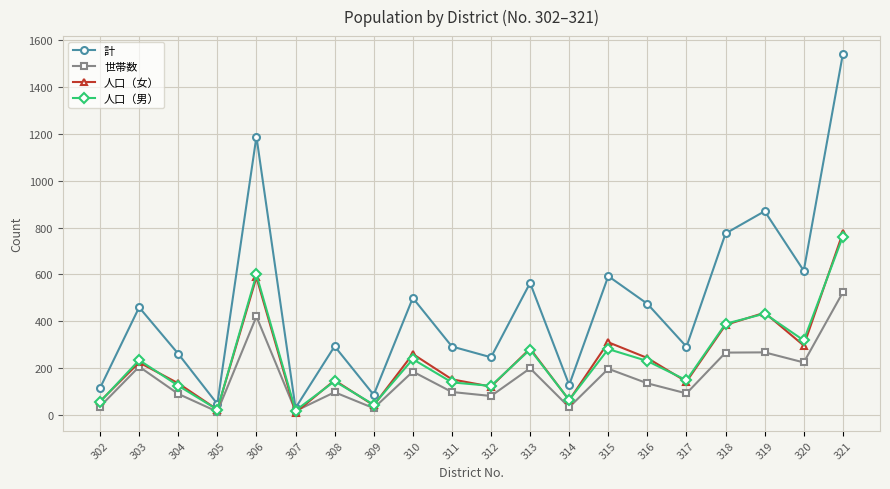

Is it true that 人口（男） equals 390 at 318?

True